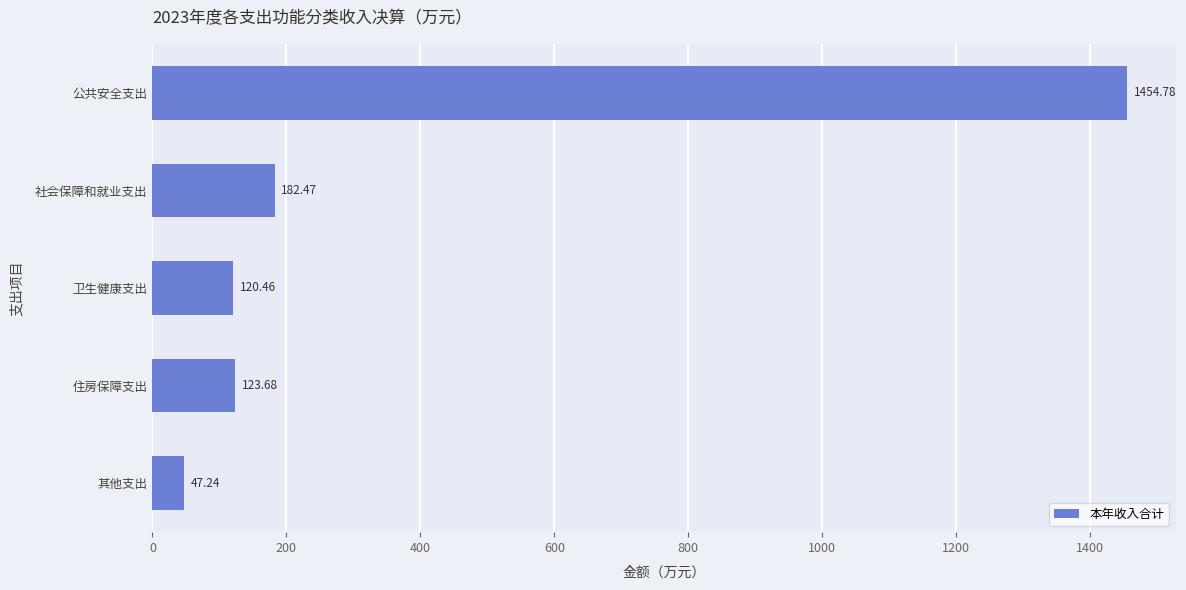

List the labels in order of value, smallest first.

其他支出, 卫生健康支出, 住房保障支出, 社会保障和就业支出, 公共安全支出